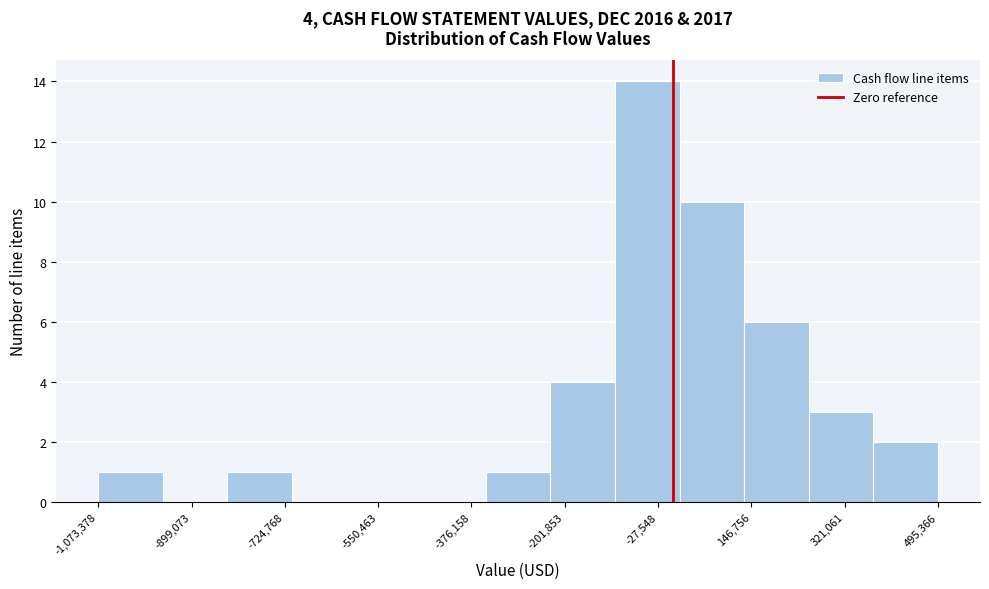

Over which range of the x-axis is the bar tallest?

-100000 to 20000